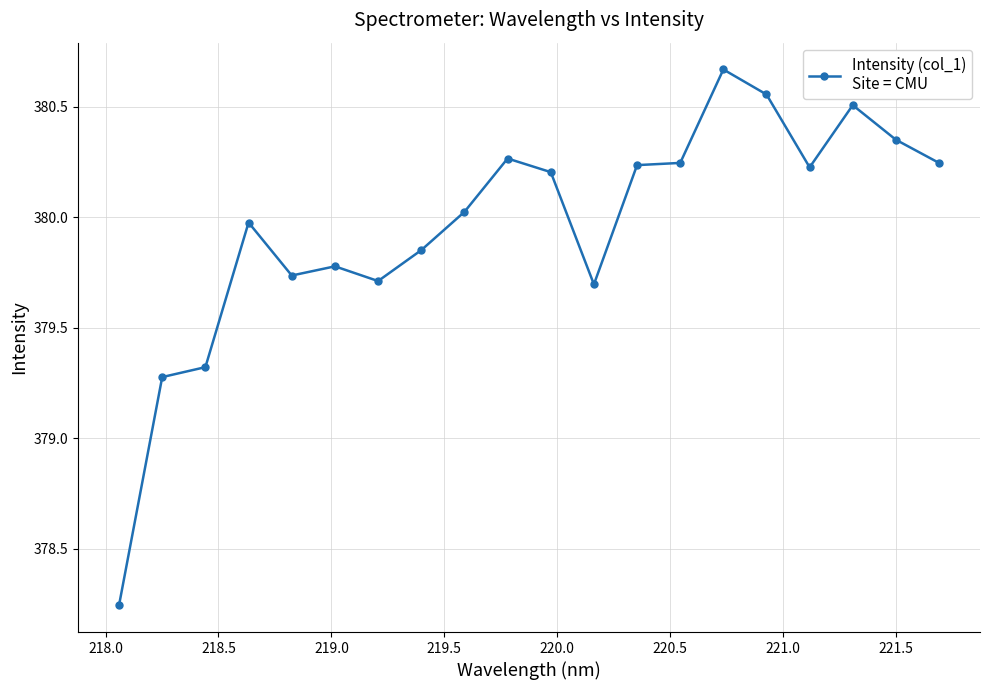

True or false: the data has more than 2 interior local peaks.

True